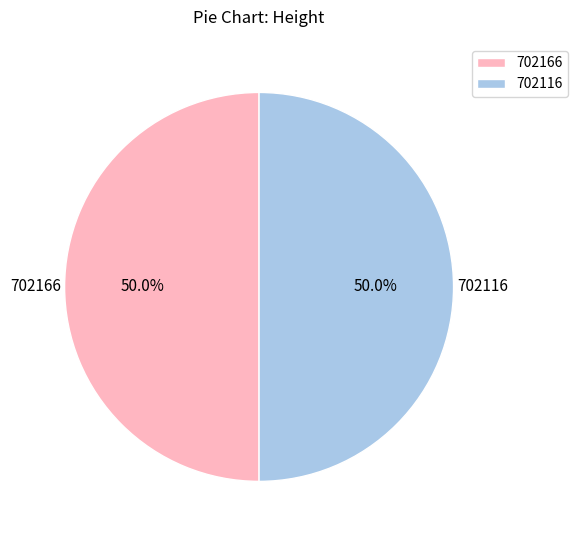

Is it true that 702116 is 50% of the pie?

True